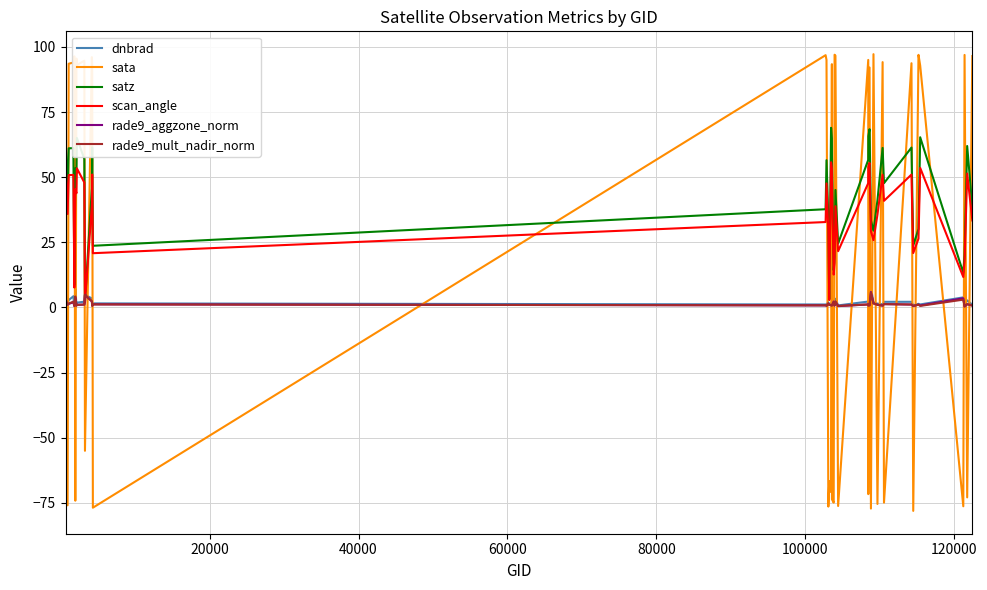

What is the greatest value displayed?

97.2